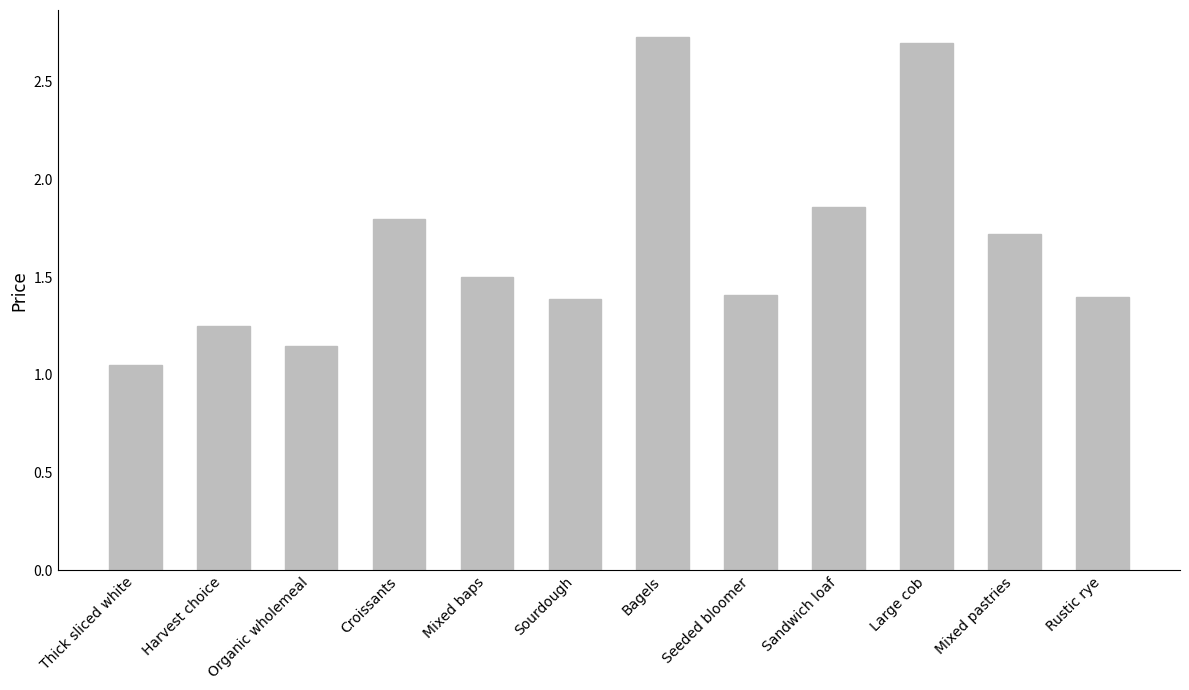

Read the value at Mixed baps.

1.5